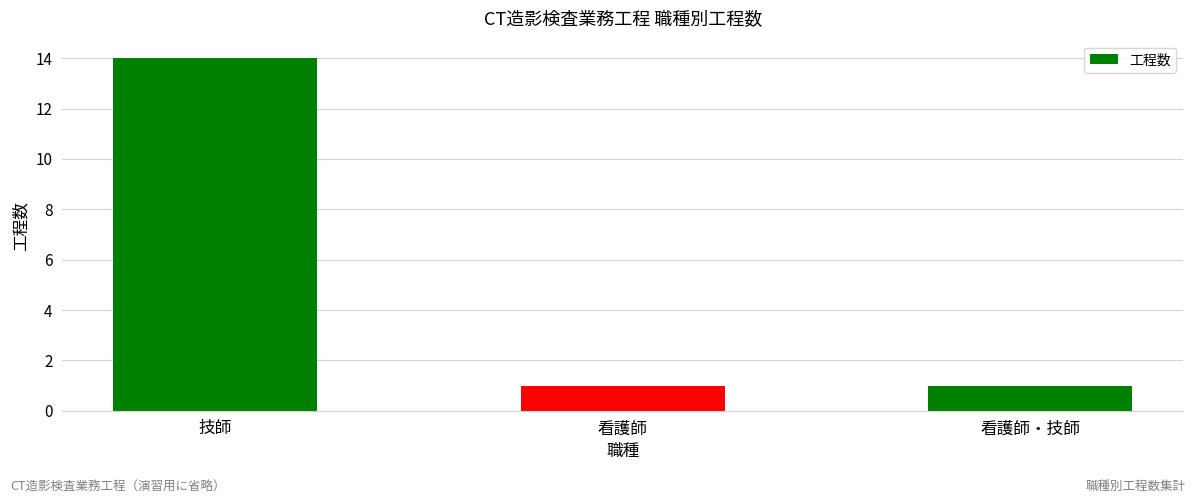

What is the label of the 1st bar from the left?

技師